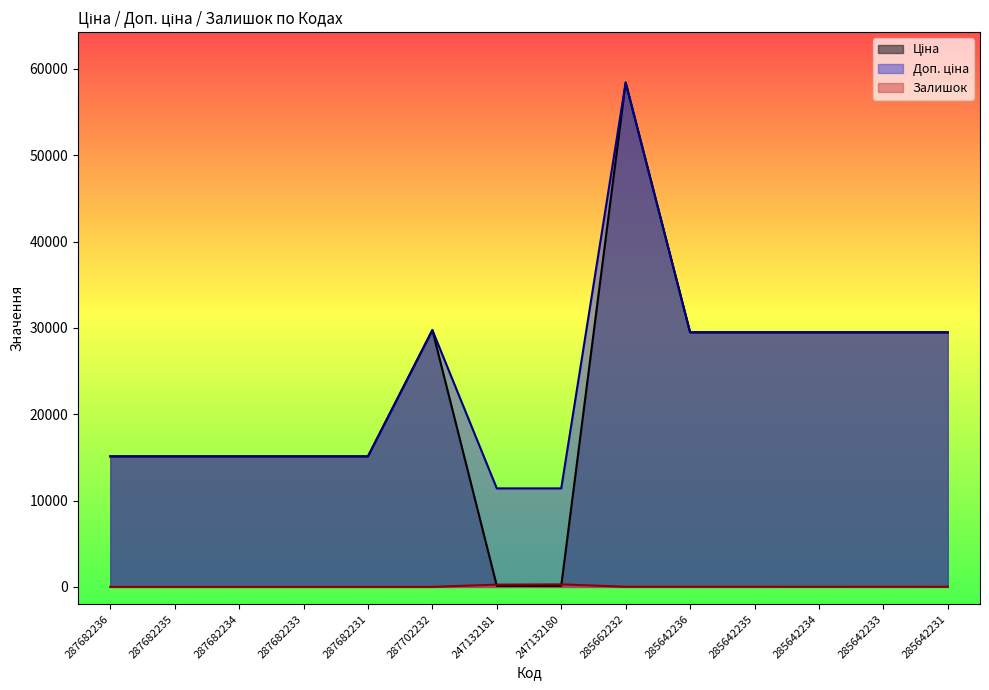

What position from the left is 287682234?

3